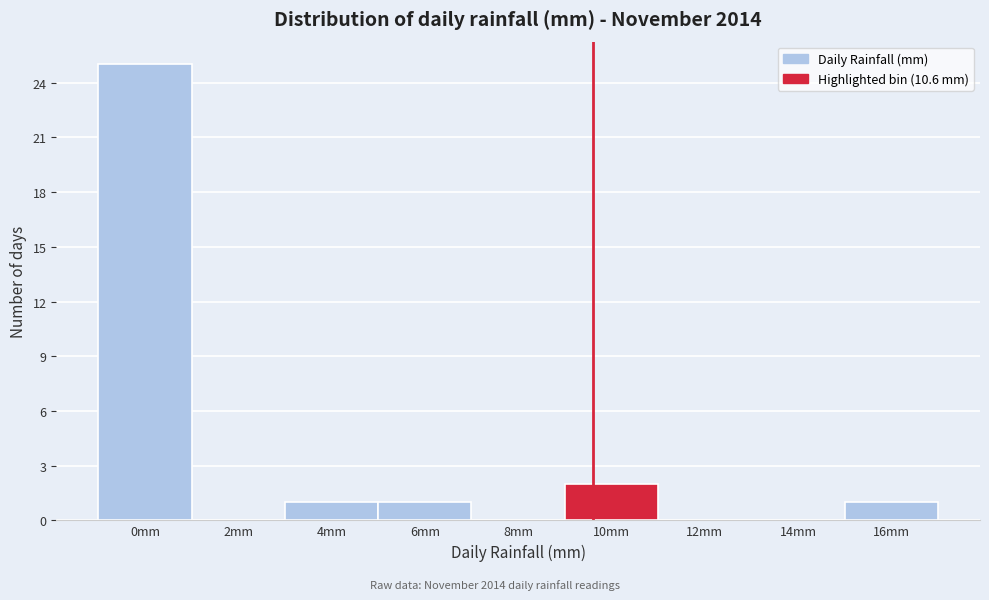

Reading left to right, list all the values displayed in this chart.

0mm=25	2mm=0	4mm=1	6mm=1	8mm=0	10mm=2	12mm=0	14mm=0	16mm=1